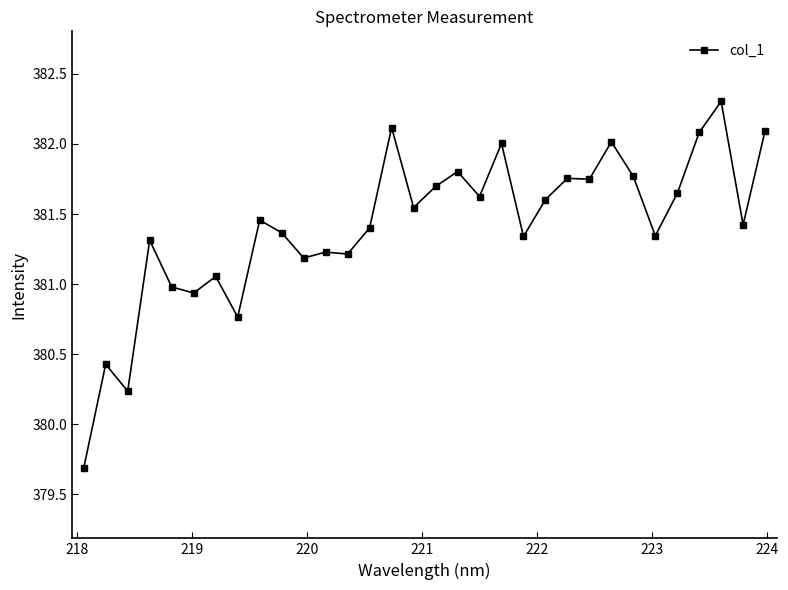

What is the average value?

381.4